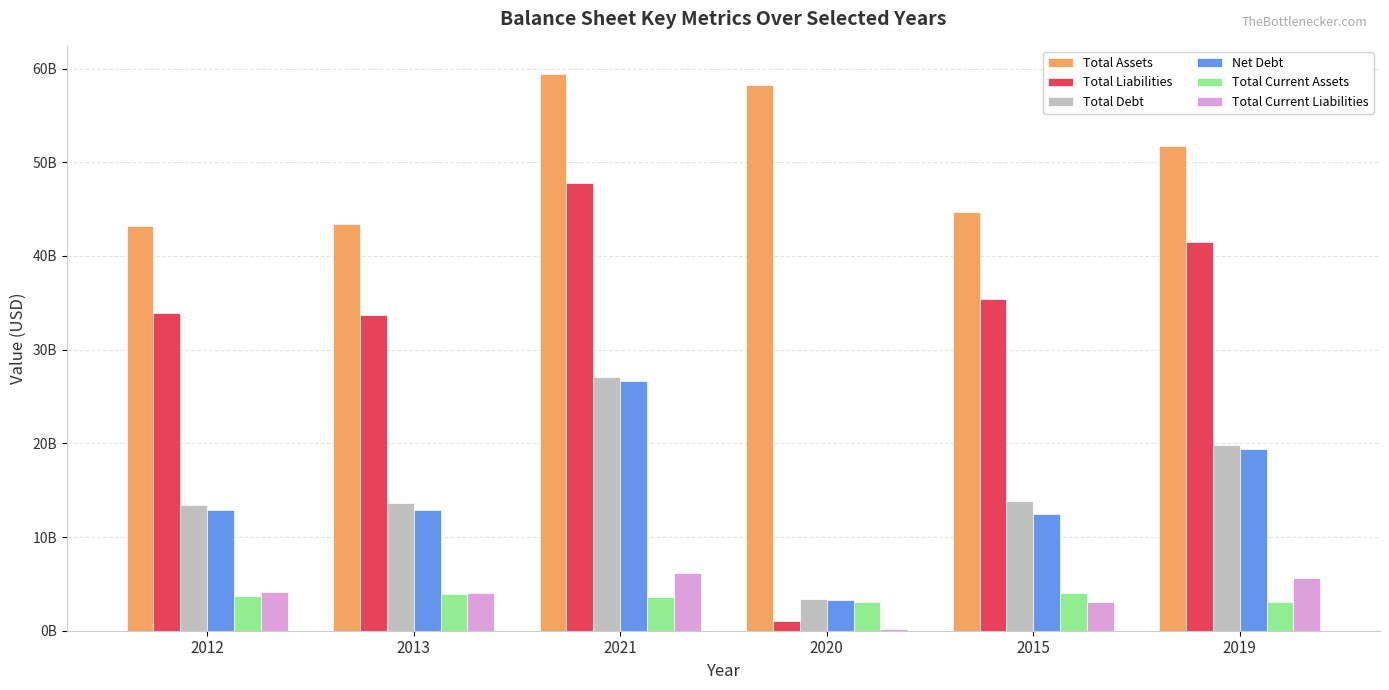

The Total Debt series shows 7552195647 at 2013. True or false?

False